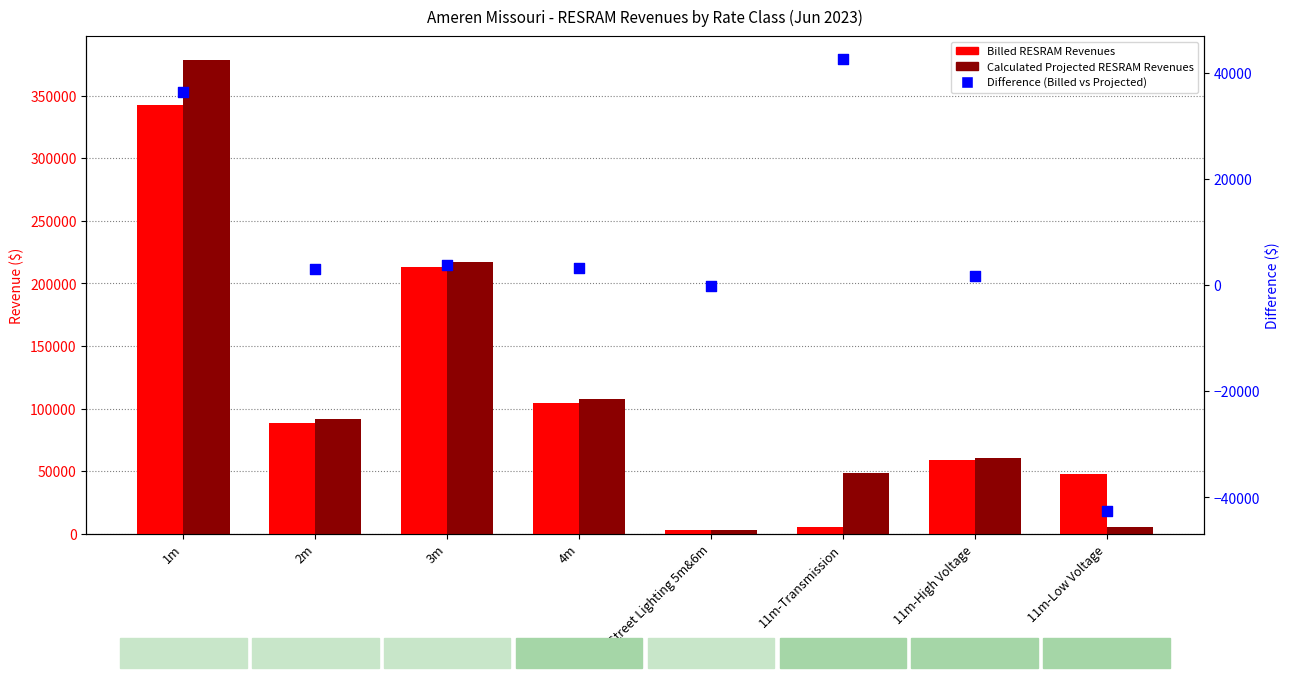

Which series reaches the minimum Y coordinate?

Difference (Billed vs Projected)